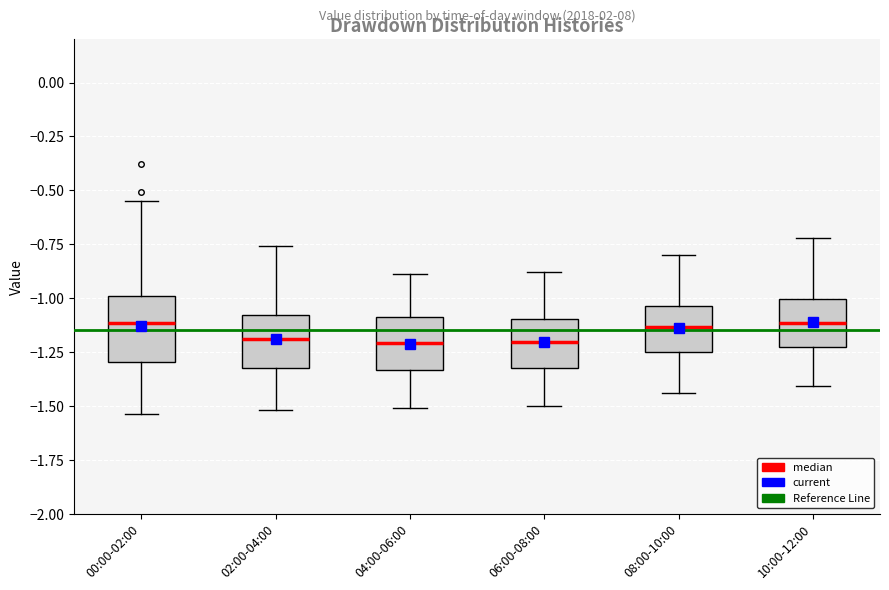

Reading left to right, read every box against the y-axis: the position of its median line, the range the box covers, and the ends of its whiskers. The values are not printed on the chart, so give them approximately, as read against the axis.

00:00-02:00: median -1.10, box -1.30 to -1.00, whiskers -1.55 to -0.55
02:00-04:00: median -1.20, box -1.30 to -1.10, whiskers -1.50 to -0.75
04:00-06:00: median -1.20, box -1.35 to -1.10, whiskers -1.50 to -0.90
06:00-08:00: median -1.20, box -1.30 to -1.10, whiskers -1.50 to -0.90
08:00-10:00: median -1.15, box -1.25 to -1.05, whiskers -1.45 to -0.80
10:00-12:00: median -1.10, box -1.20 to -1.00, whiskers -1.40 to -0.70